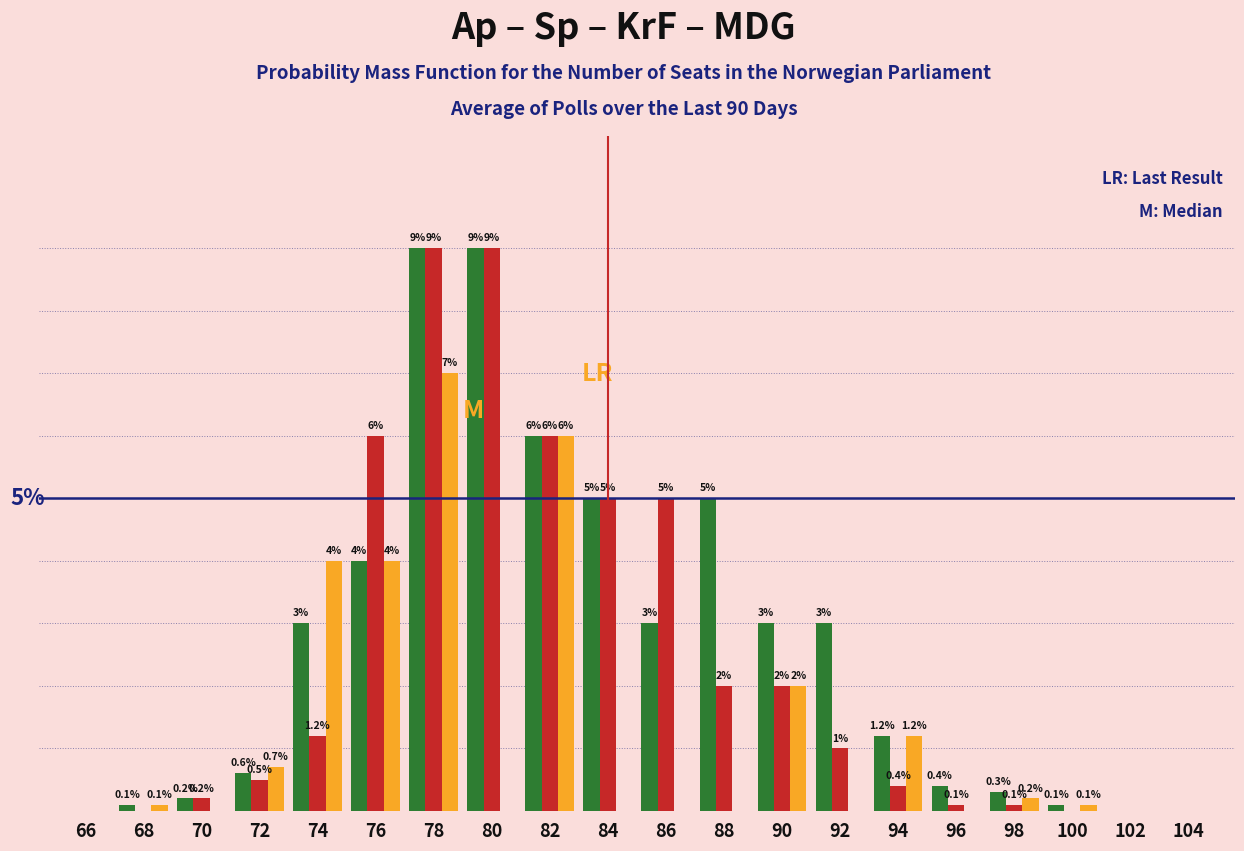

Does the chart contain stacked bars?

No